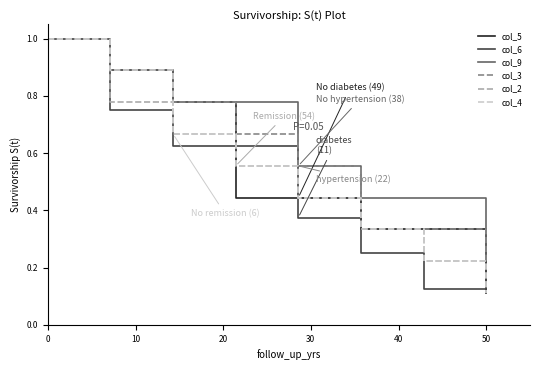

What are all the series names shown in the legend?

col_5, col_6, col_9, col_3, col_2, col_4